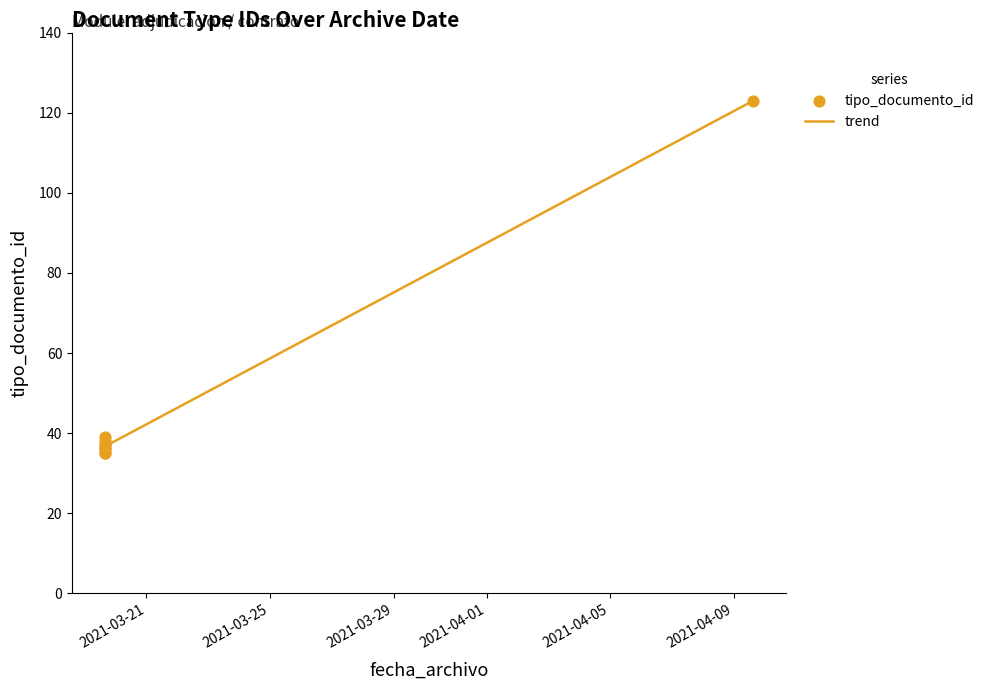

Between 2021-03-19 15:28:40 and 2021-03-19 15:30:10, which is larger?

2021-03-19 15:30:10